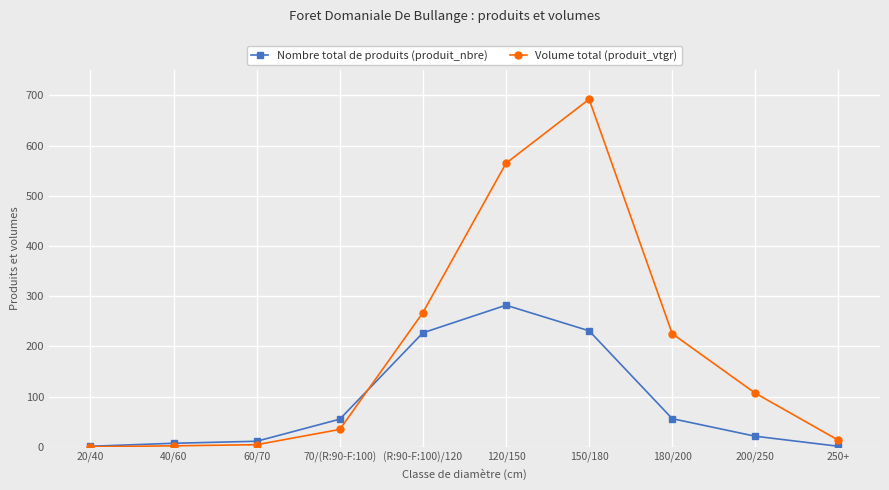

At which category is the sum across all series the highest?

150/180